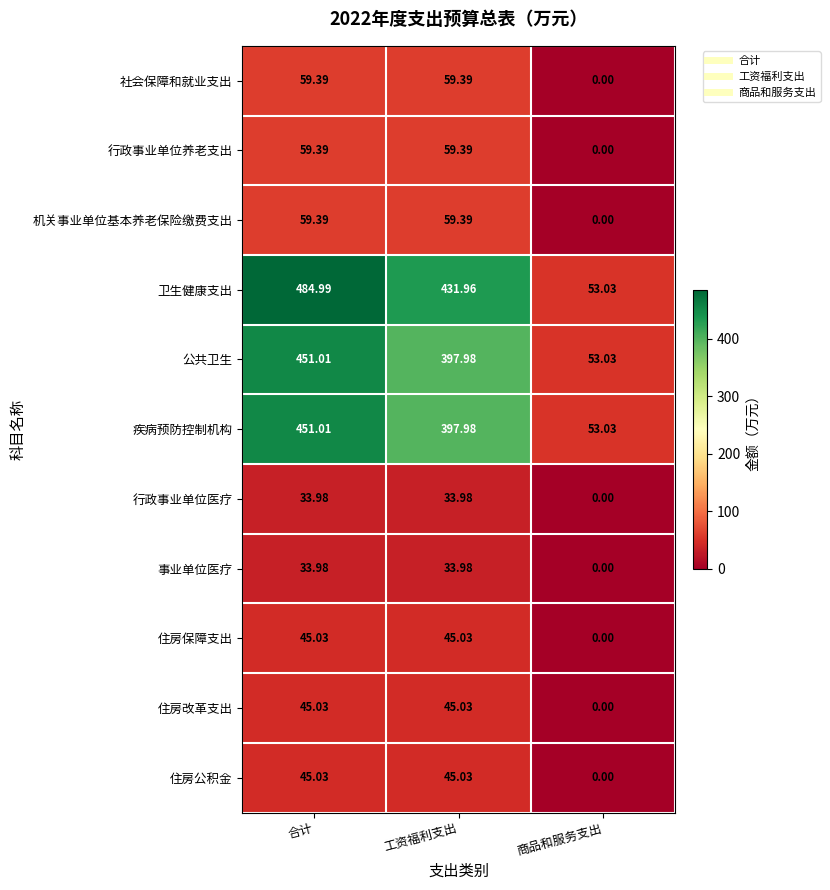

Between 工资福利支出 and 商品和服务支出, which series saw the biggest shift?

卫生健康支出